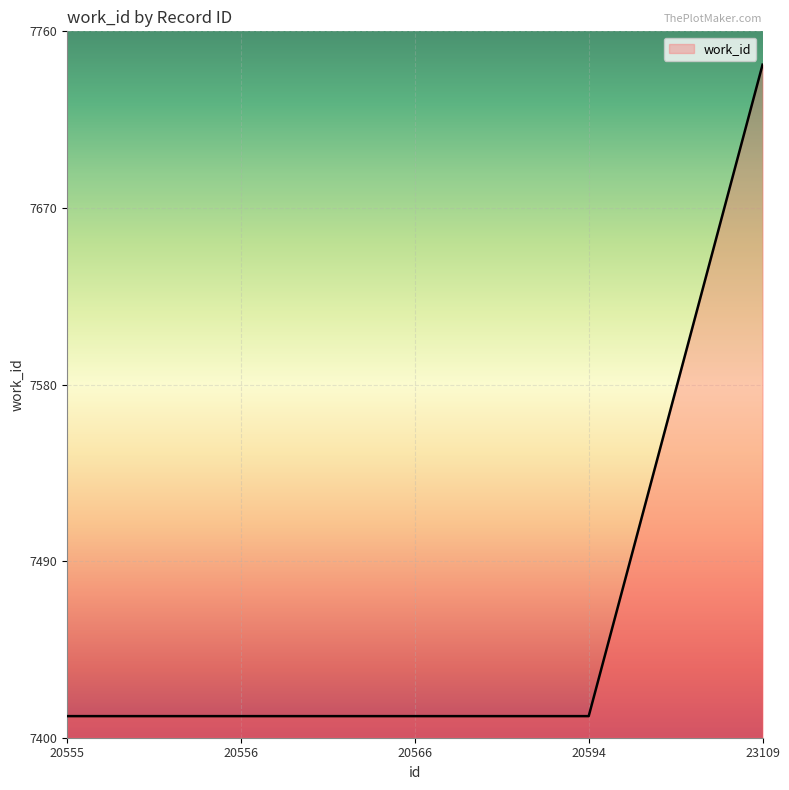

Approximately how many times larger is the value at 20594 compared to 23109?

1.0